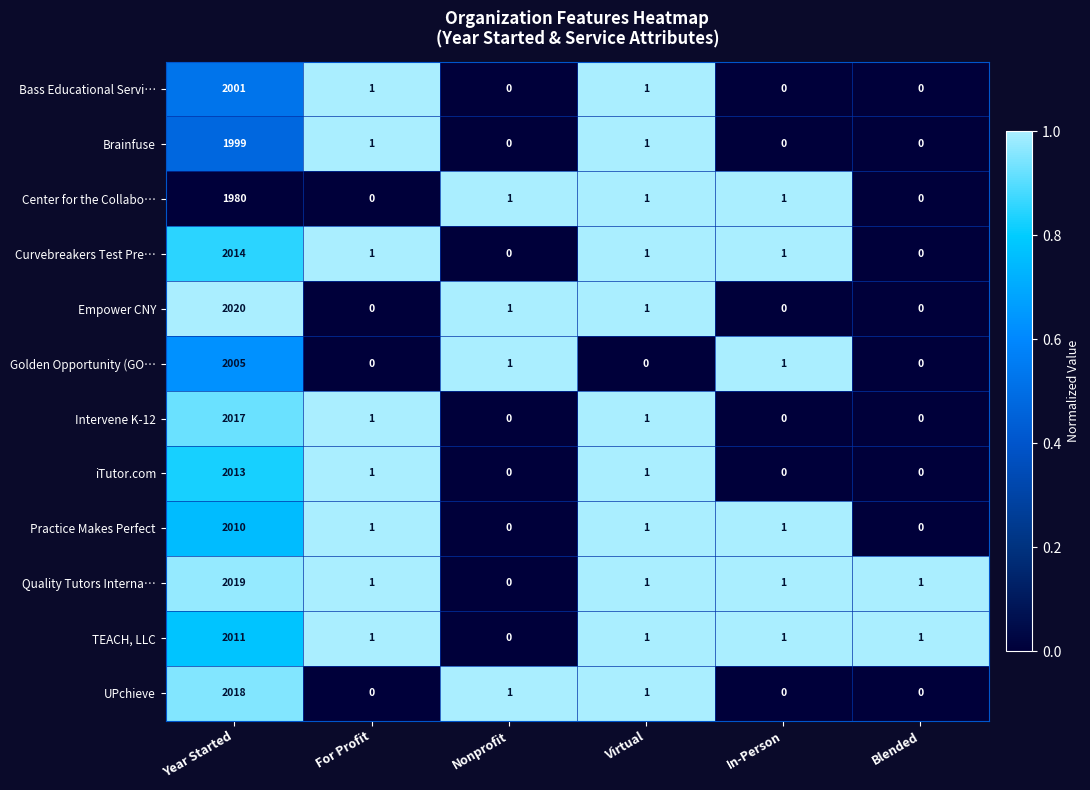

Count the number of data series in this chart.

12